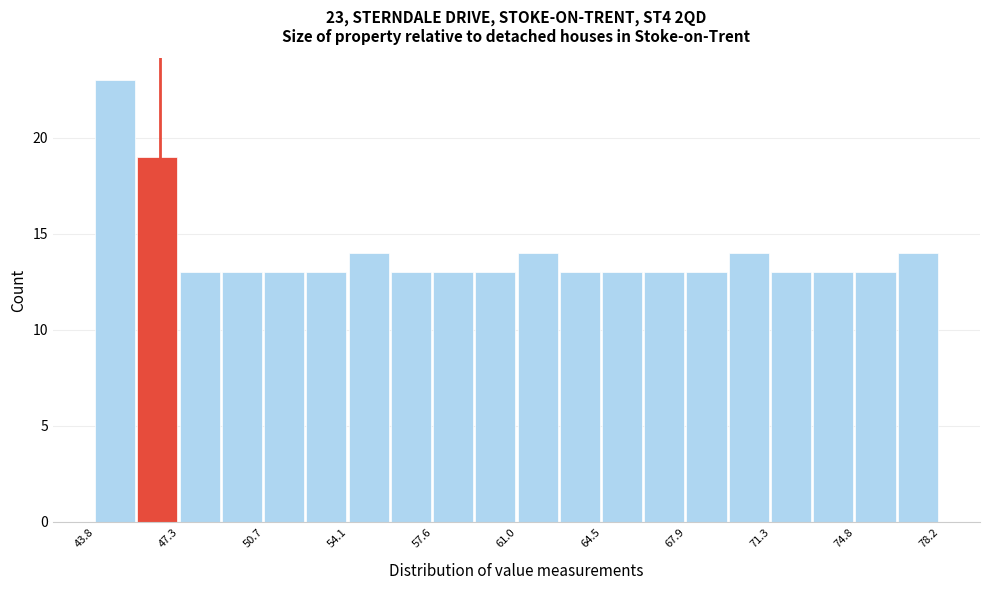

Around what value on the x-axis is the tallest bar? Give the approximate position of its centre, as read against the axis.

44.5